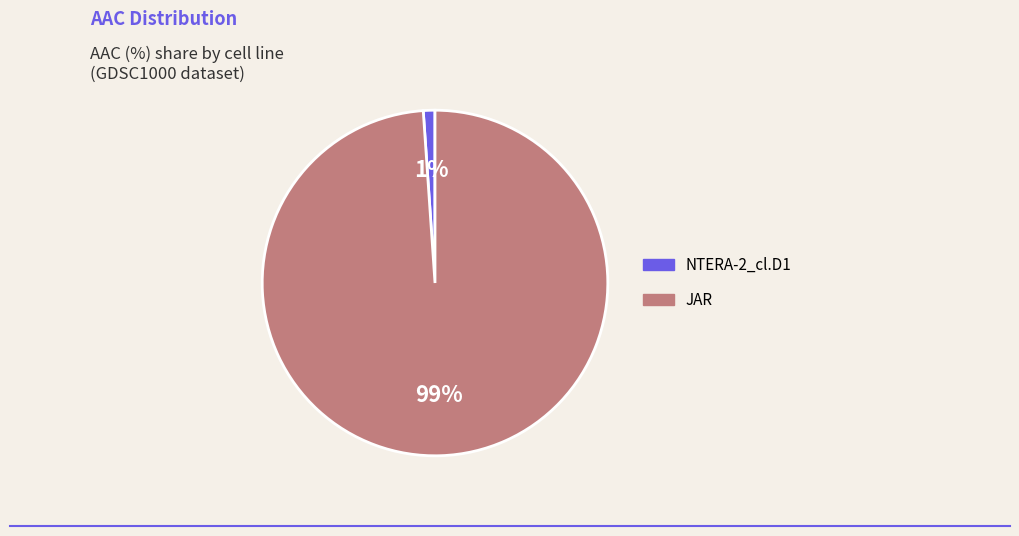

The JAR slice represents 87% of the pie. True or false?

False